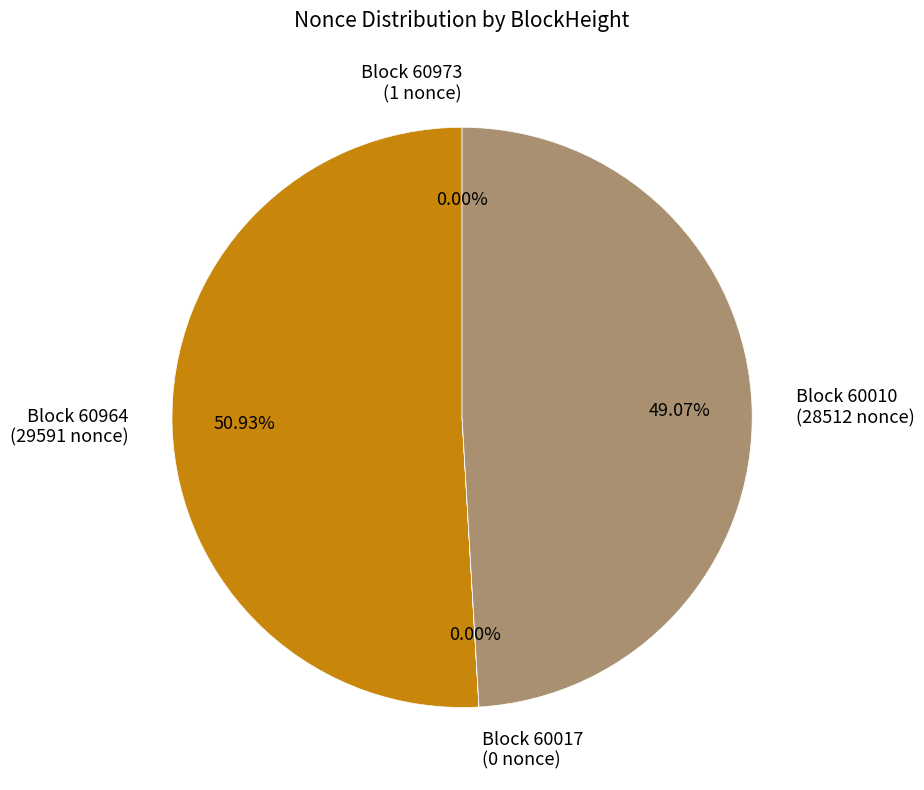

Is there any slice that represents more than half of the pie?

Yes